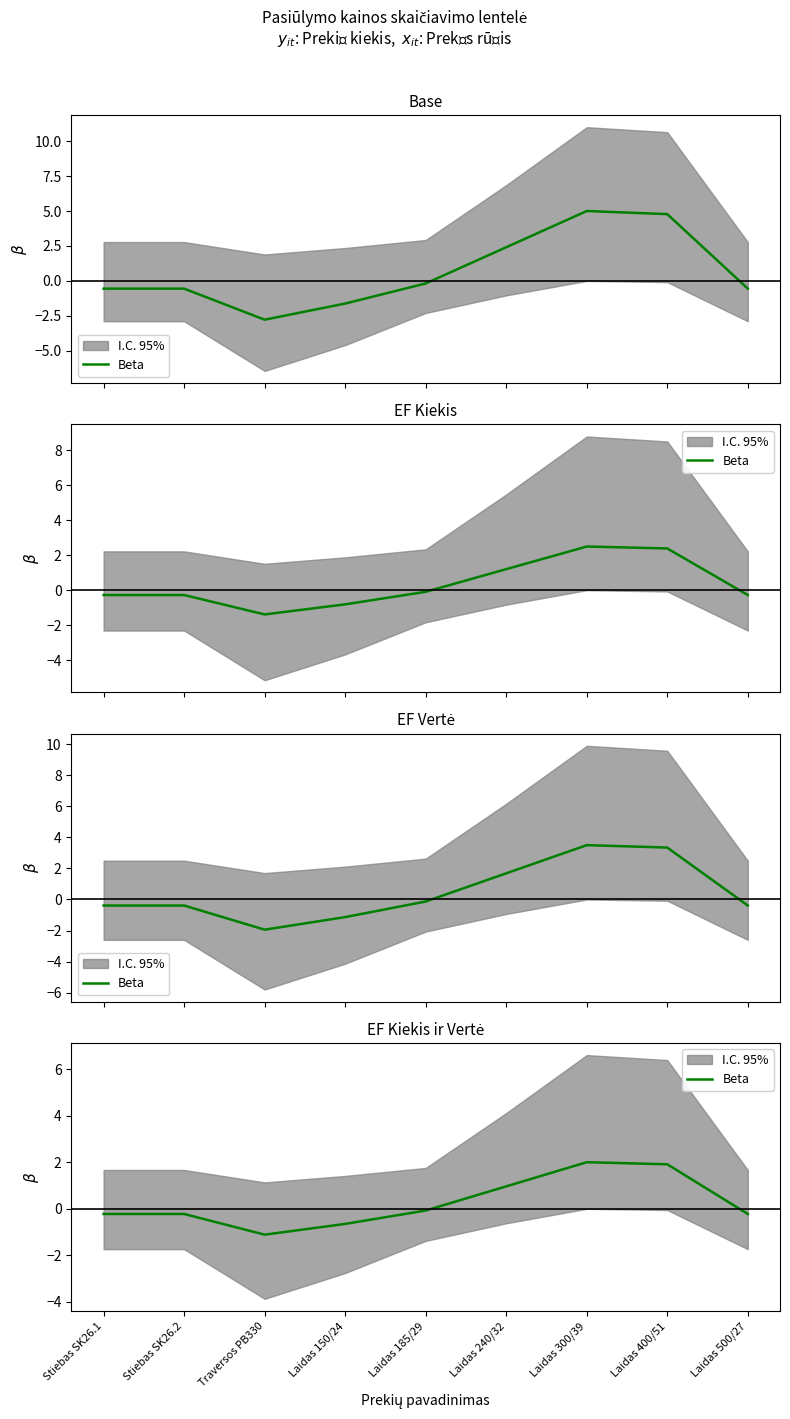

Rank the categories by value from highest to lowest.

Laidas 300/39, Laidas 400/51, Laidas 240/32, Laidas 185/29, Stiebas SK26.1, Stiebas SK26.2, Laidas 500/27, Laidas 150/24, Traversos PB330